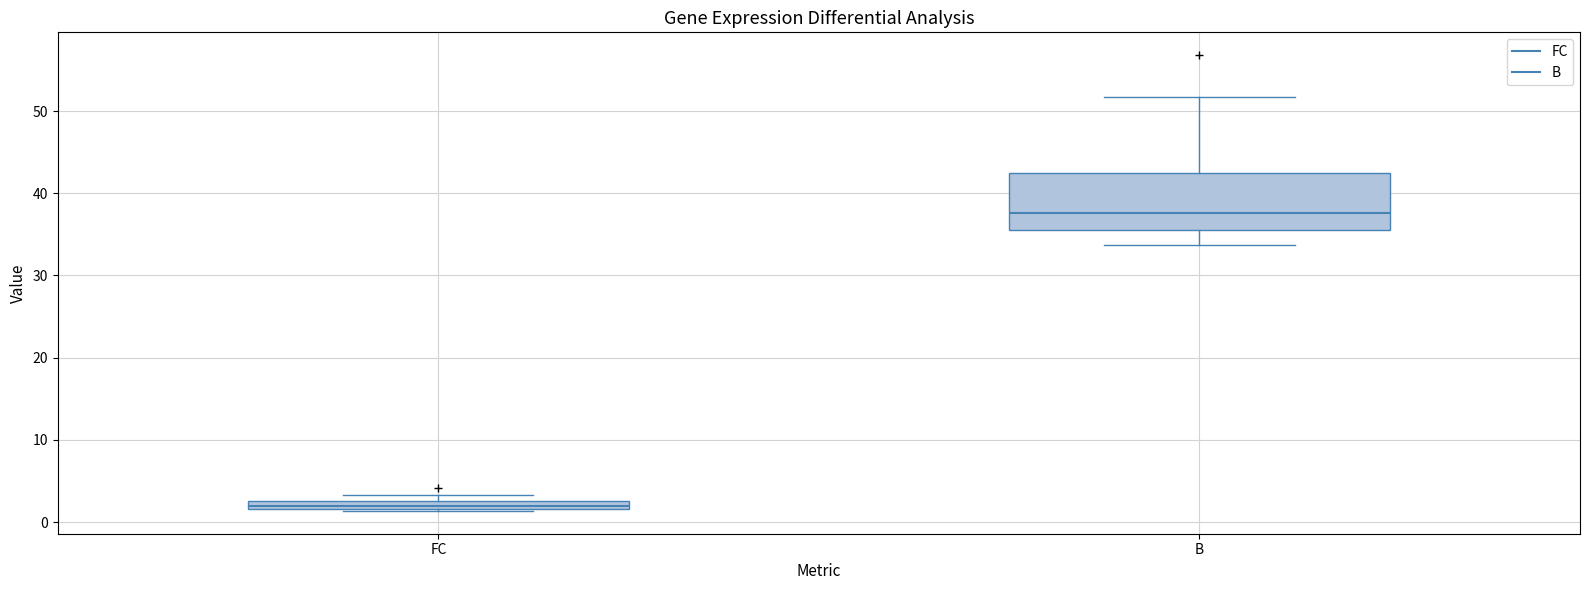

Comparing the boxes themselves (not the whiskers), which one is the tallest?

B